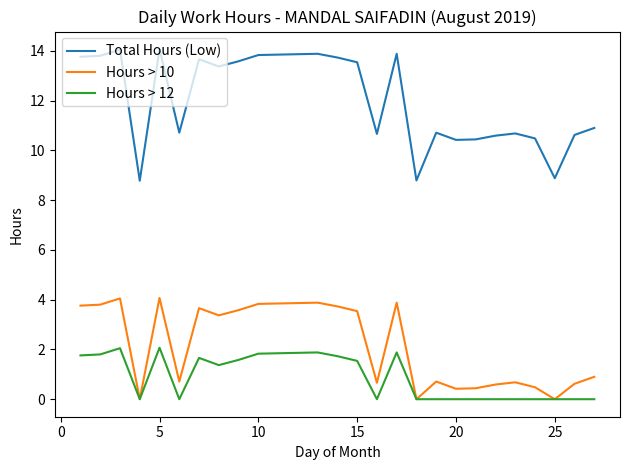

What is the greatest value displayed?

14.1